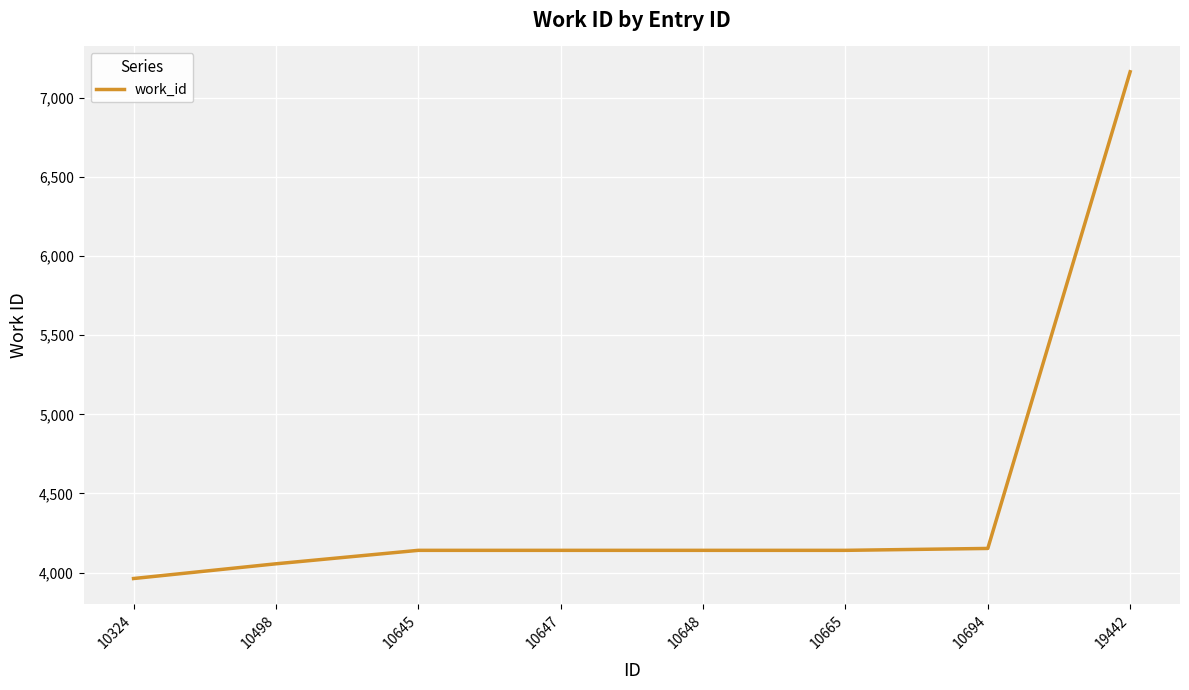

What is the approximate value at 10645, to the nearest 50?

4150